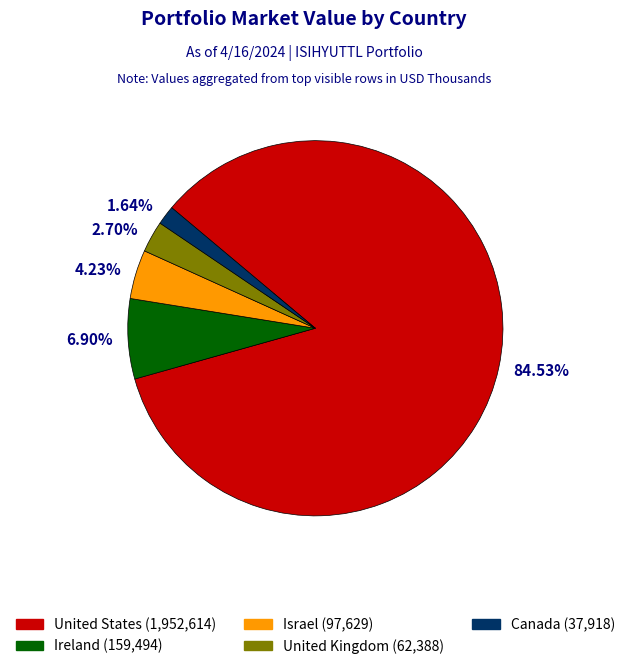

Rank the categories by value from highest to lowest.

United States, Ireland, Israel, United Kingdom, Canada